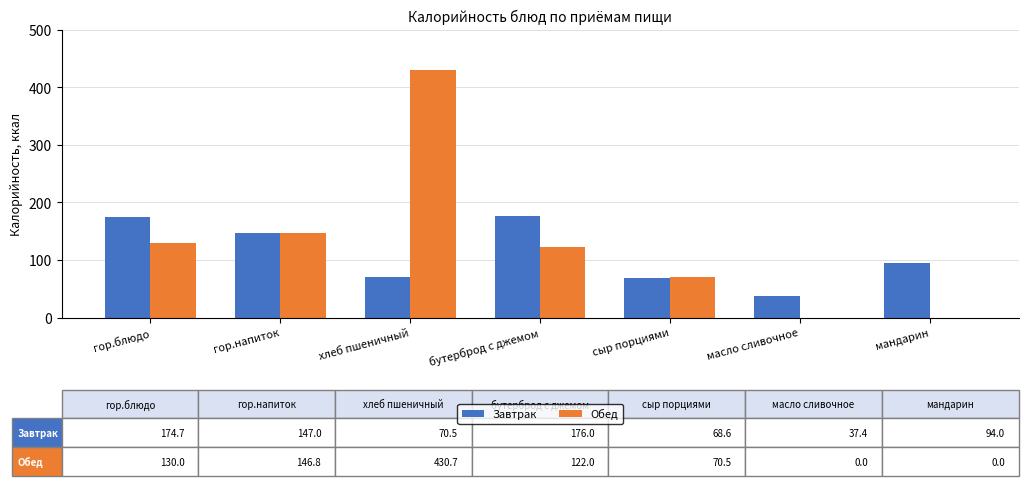

How many groups of bars are there?

7